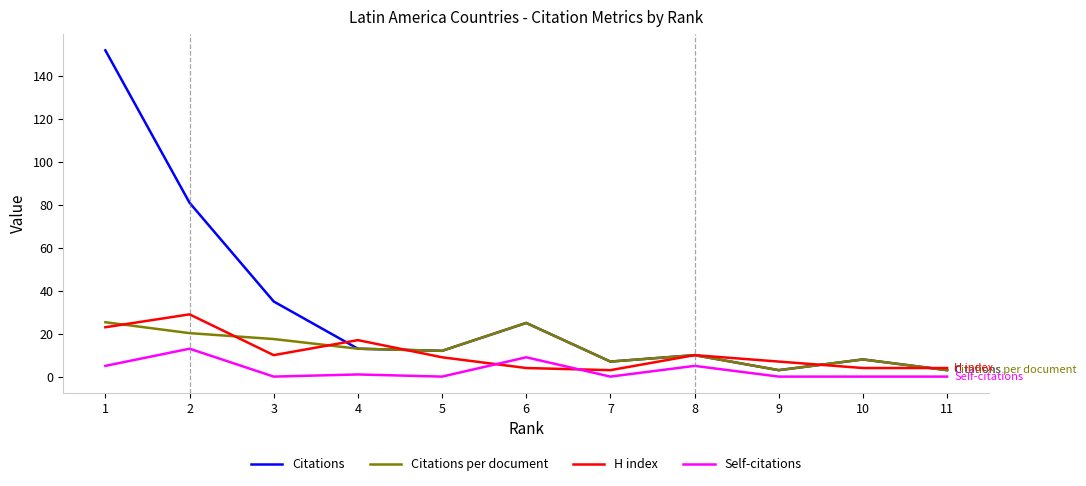

Between 3 and 8, which series saw the biggest shift?

Citations